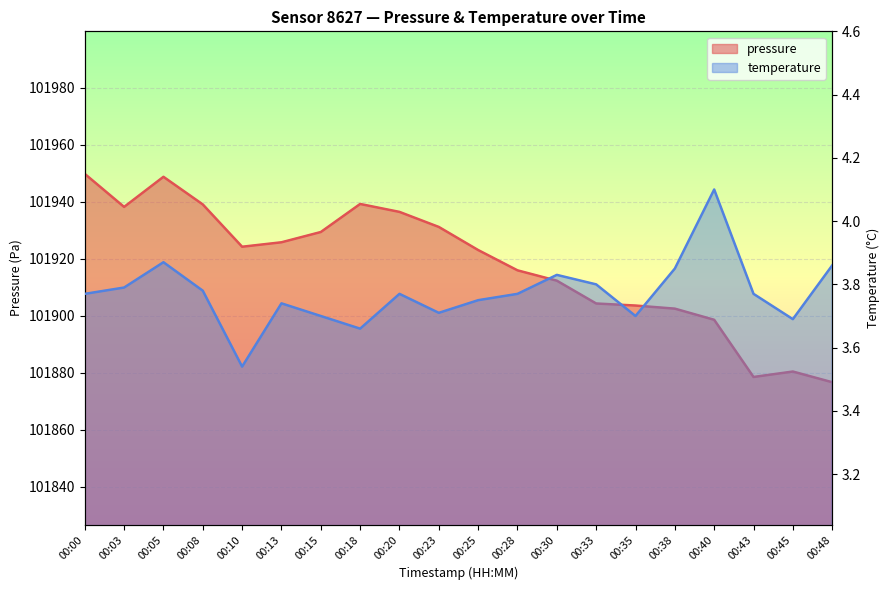

Read the pressure value at 00:10.

101924.2